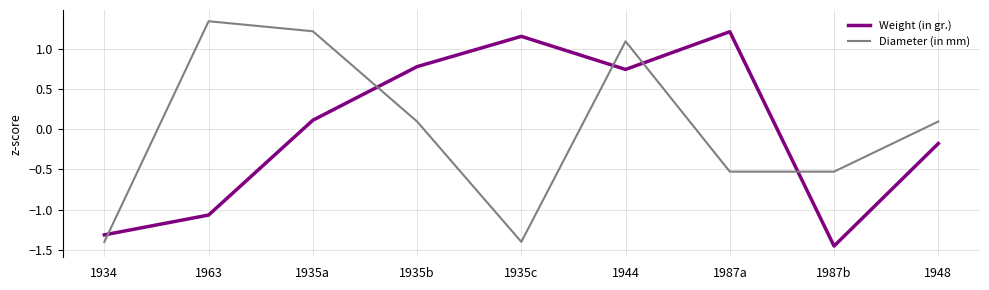

Rank the series at 1987a from highest to lowest value.

Weight (in gr.), Diameter (in mm)